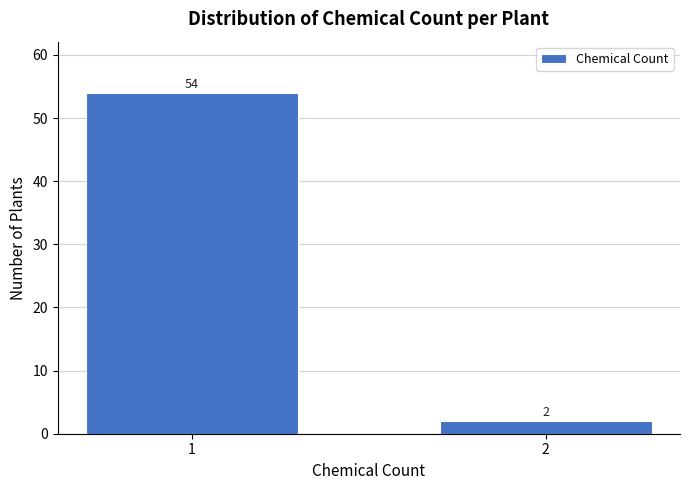

Reading left to right, transcribe all the data shown in this chart.

1=54	2=2